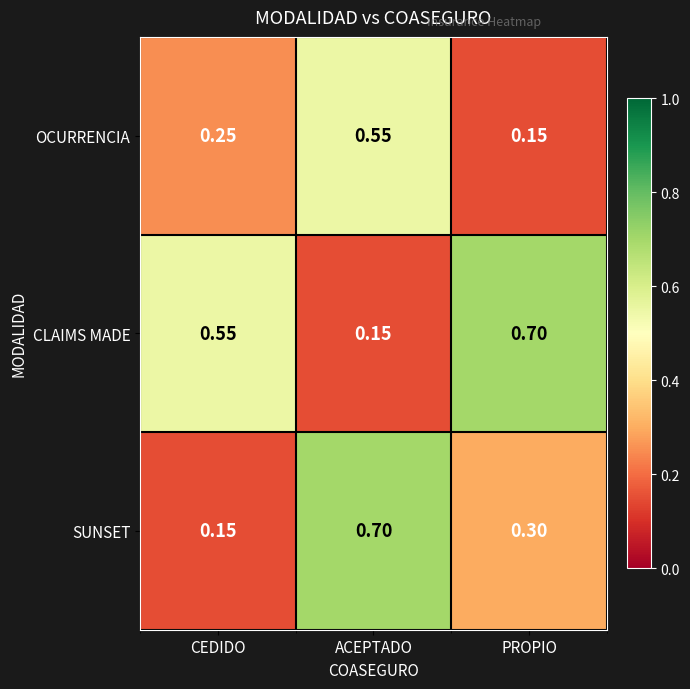

At which label is SUNSET closest to 0?

CEDIDO